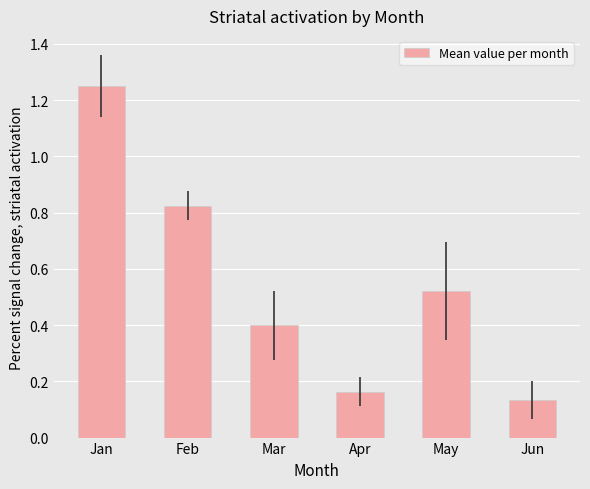

True or false: the data shows 0.4 at Mar.

True